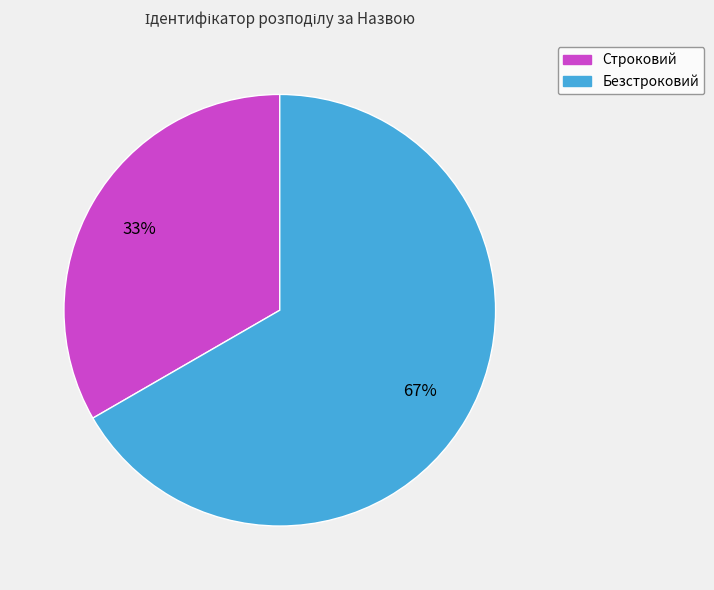

Which slice is the largest?

Безстроковий